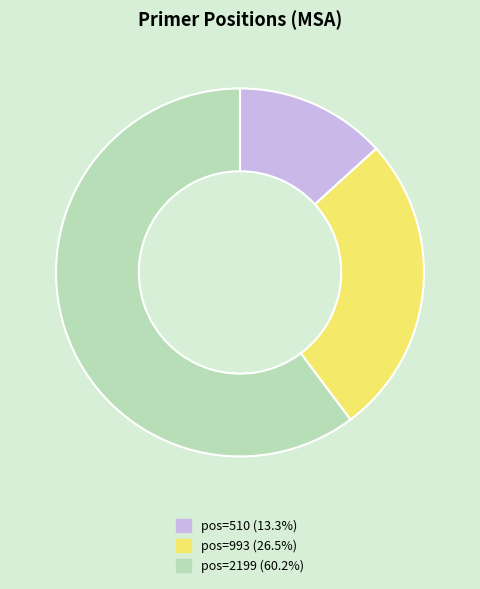

Is there a majority slice in this chart?

Yes